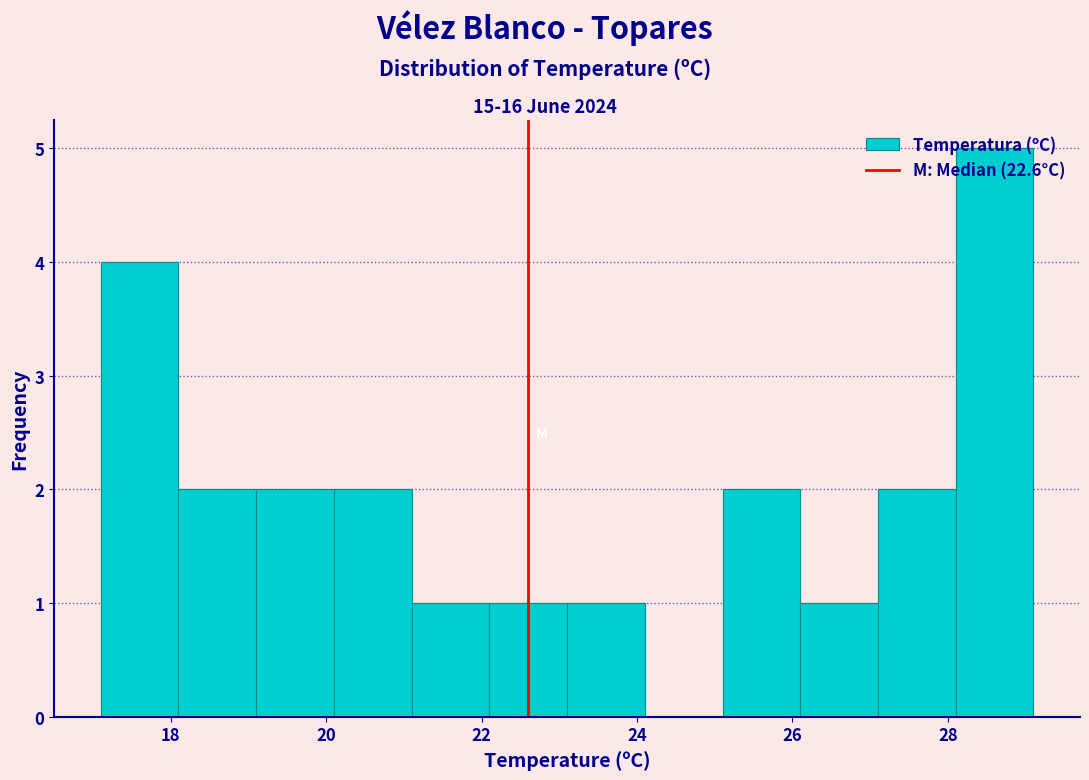

Reading left to right, list every bar in this chart as the range it spans on the x-axis followed by its height. Neither the bar edges nor the heights are printed on the chart, so give them approximately, as read against the axes.

17.1 to 18.1: 4
18.1 to 19.1: 2
19.1 to 20.1: 2
20.1 to 21.1: 2
21.1 to 22.1: 1
22.1 to 23.1: 1
23.1 to 24.1: 1
24.1 to 25.1: 0
25.1 to 26.1: 2
26.1 to 27.1: 1
27.1 to 28.1: 2
28.1 to 29.1: 5